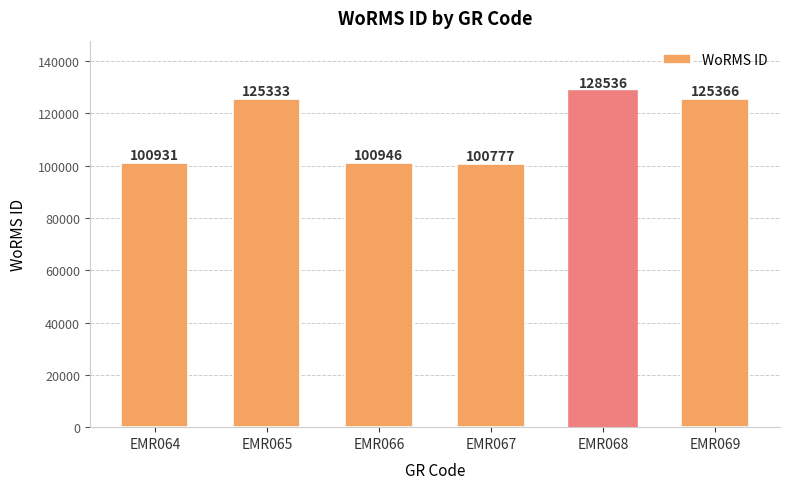

Reading left to right, transcribe all the data shown in this chart.

100931	125333	100946	100777	128536	125366